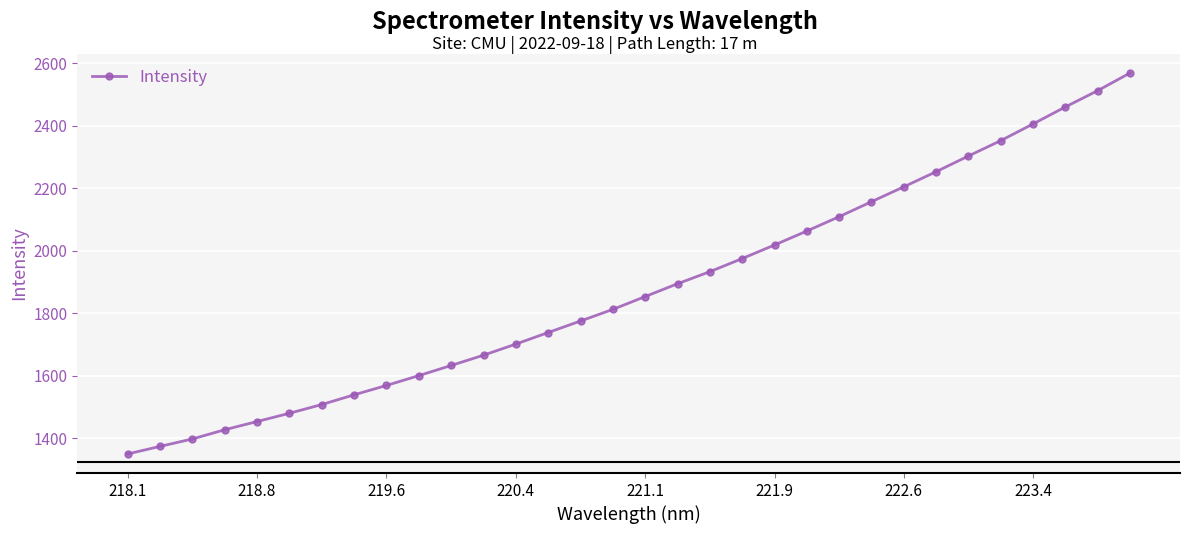

What is the greatest value displayed?

2568.8